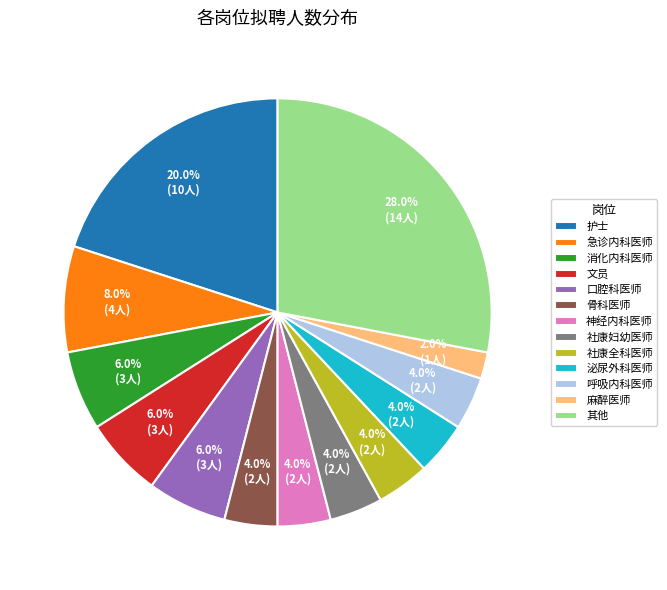

How much of the chart is everything except 急诊内科医师?

92.0%